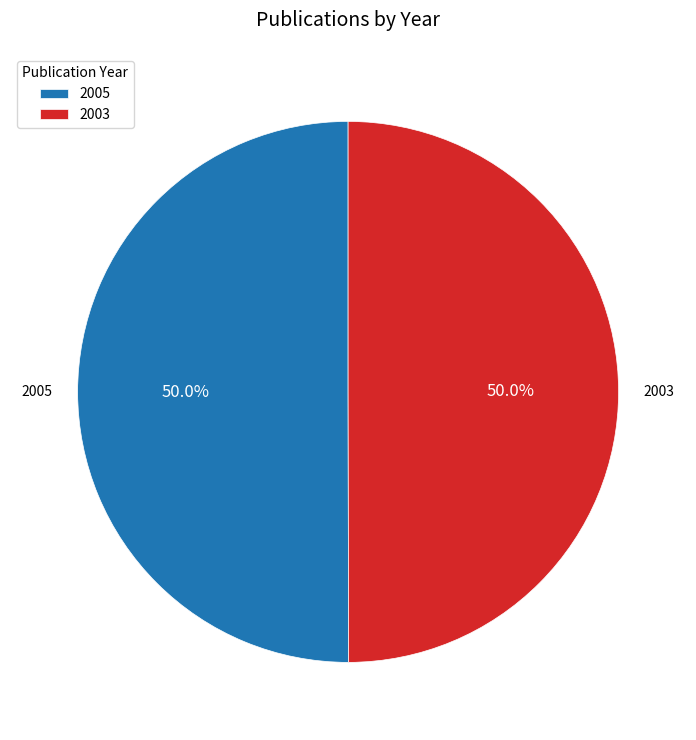

Approximately how many times larger is the value at 2003 compared to 2005?

1.0